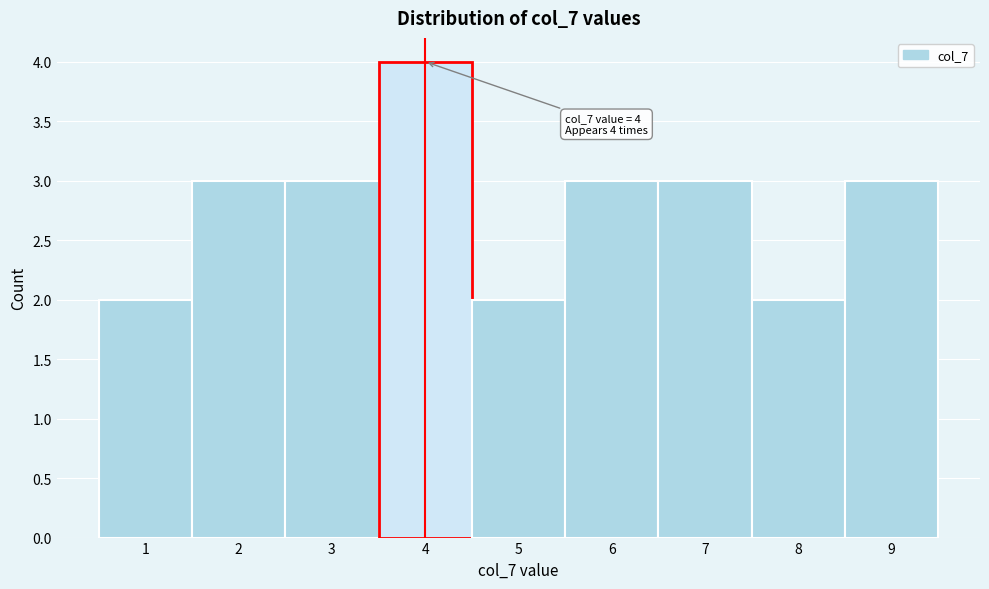

Over which range of the x-axis is the bar tallest?

3.5 to 4.5